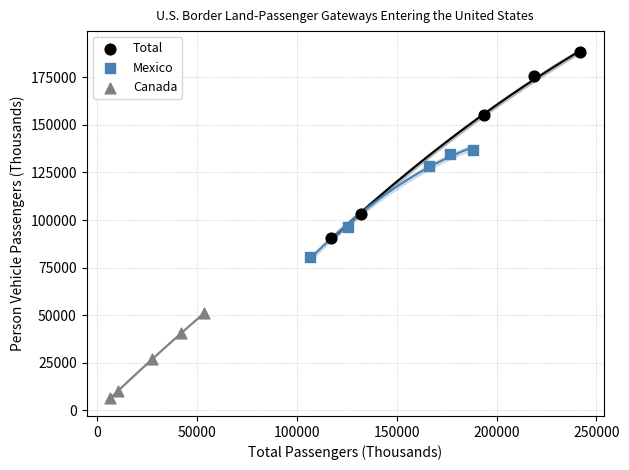

Which series reaches the maximum Y coordinate?

Total